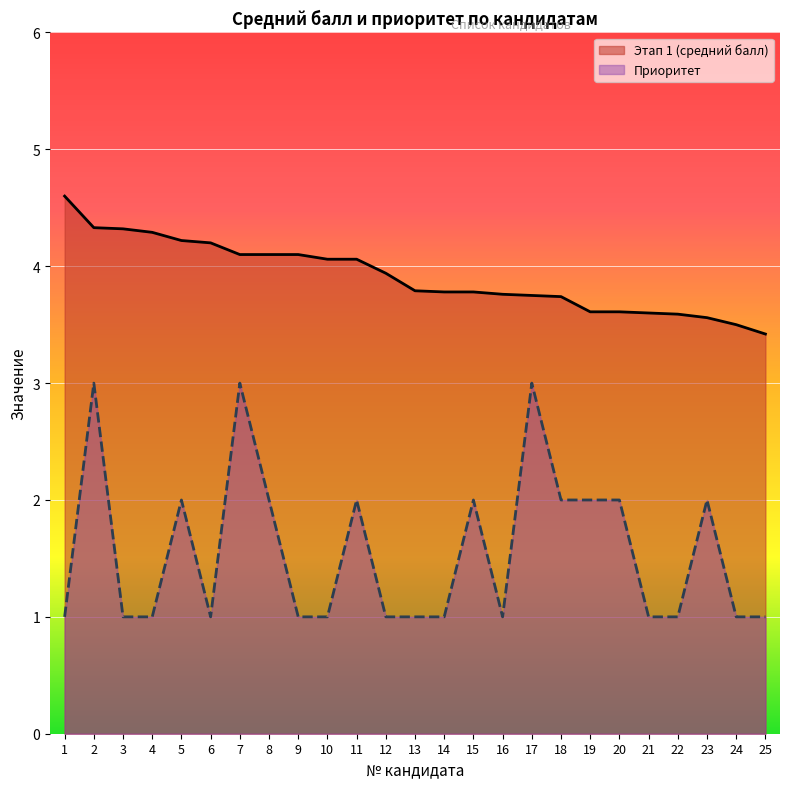

What is the difference between the maximum and minimum values in the Приоритет series?

2.0